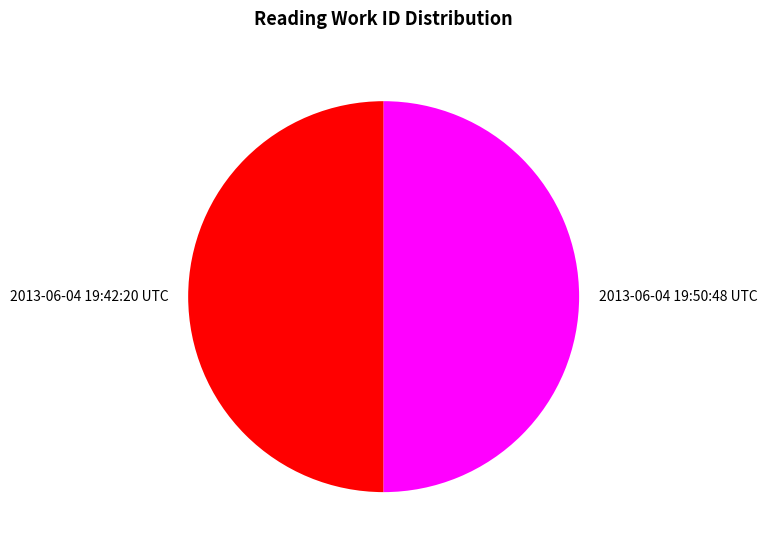

Count the number of slices in the pie.

2